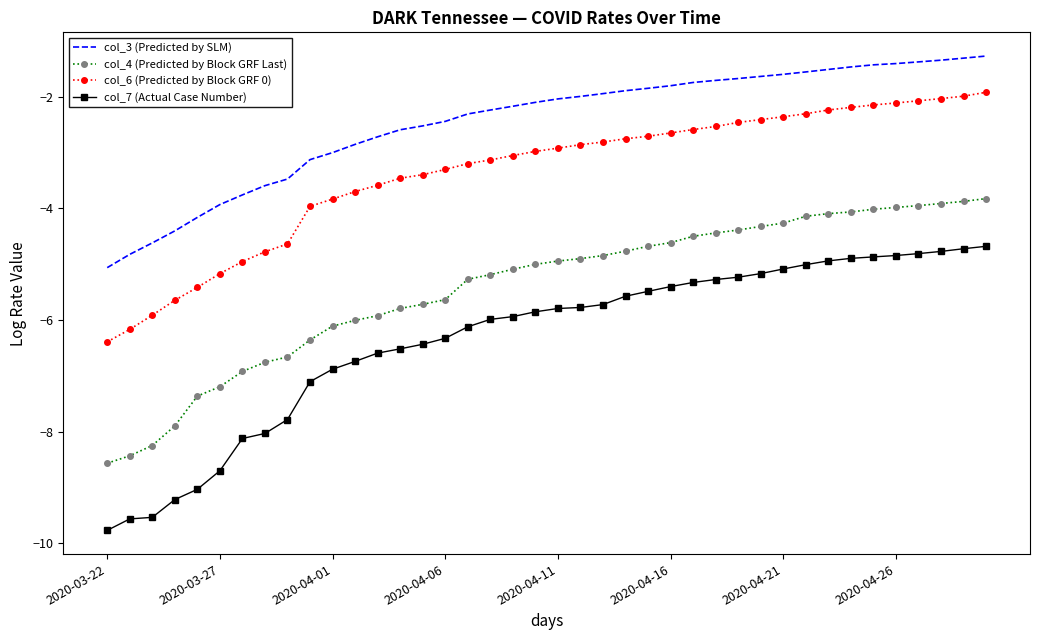

Rank the series by their maximum value, from highest to lowest.

col_3 (Predicted by SLM), col_6 (Predicted by Block GRF 0), col_4 (Predicted by Block GRF Last), col_7 (Actual Case Number)